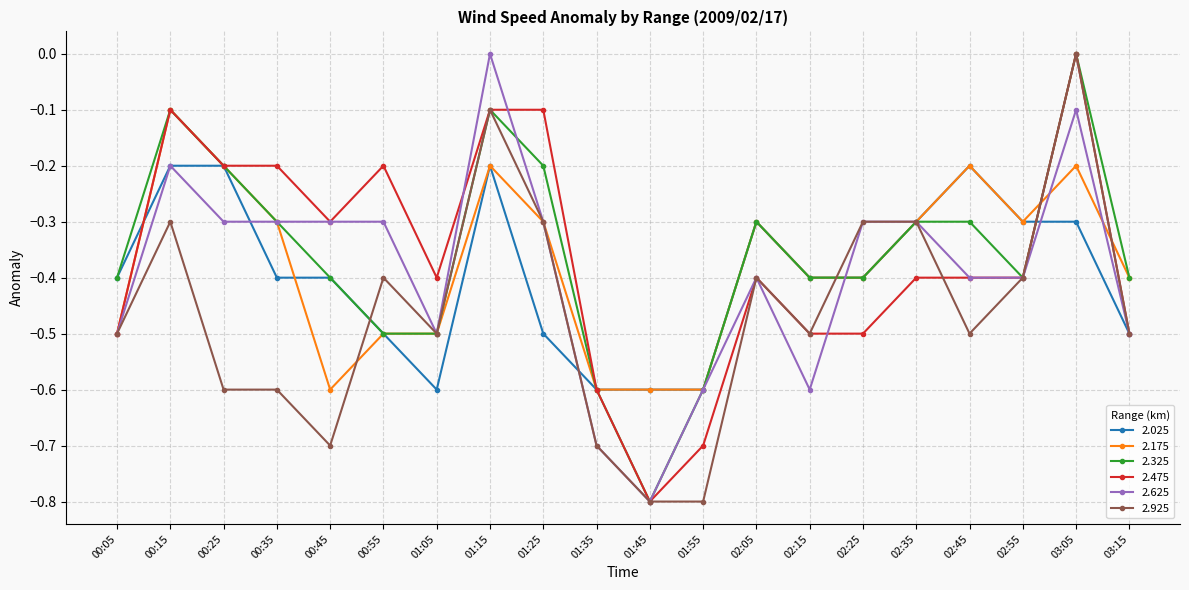

At which category does 2.925 reach its first local peak?

00:15